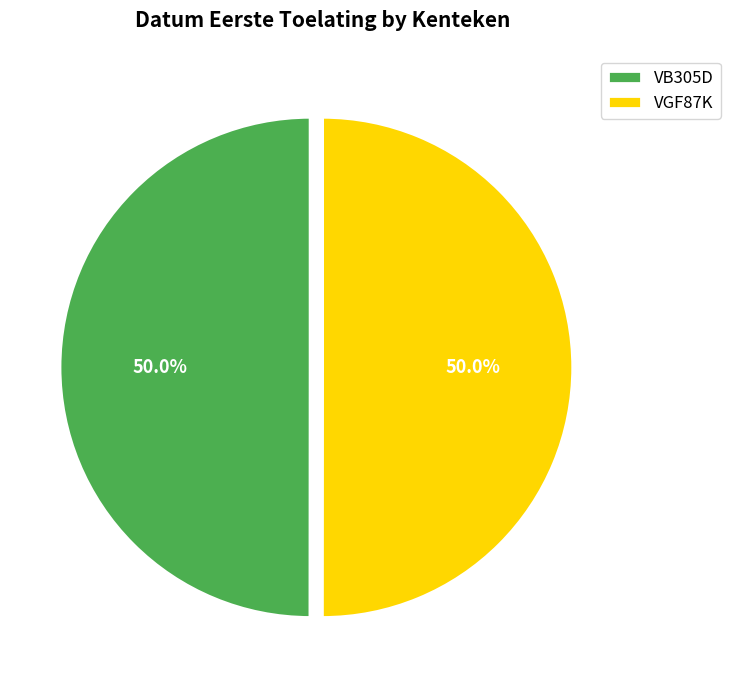

What is the total percentage of VB305D and VGF87K?

100.0%